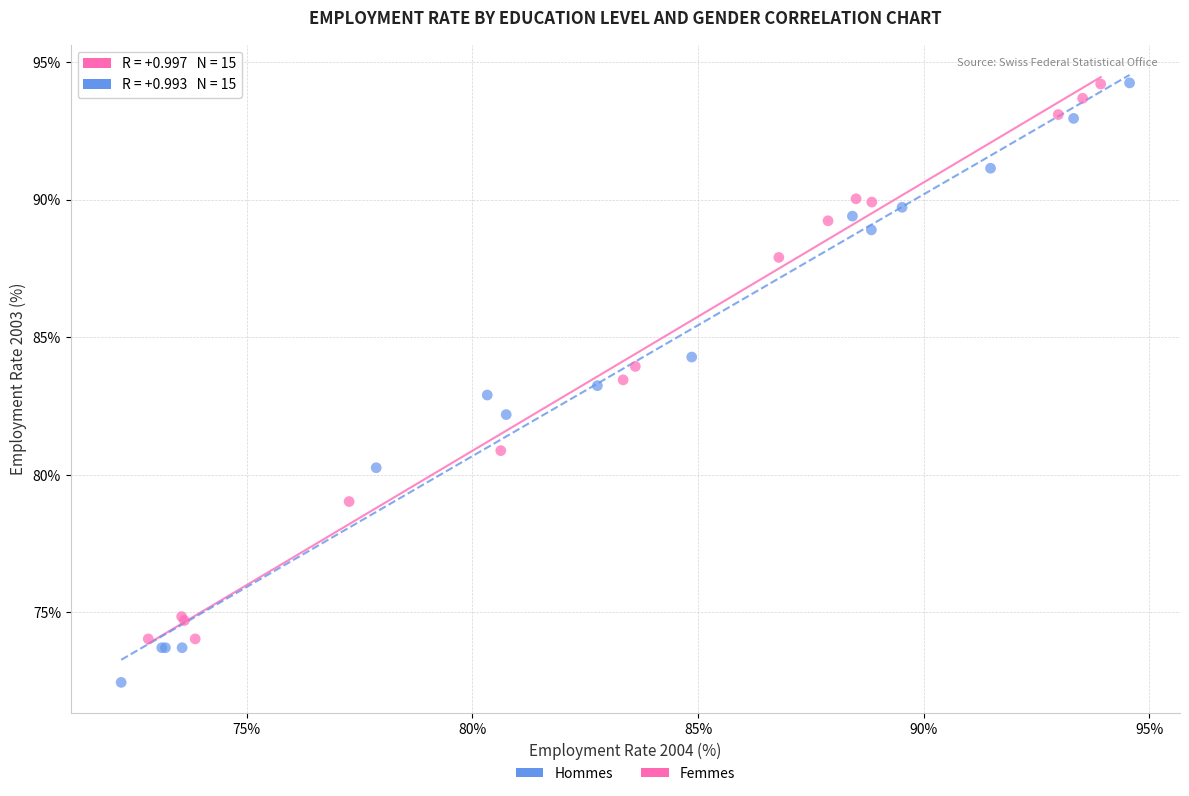

Which series has the widest spread of Y values?

Hommes